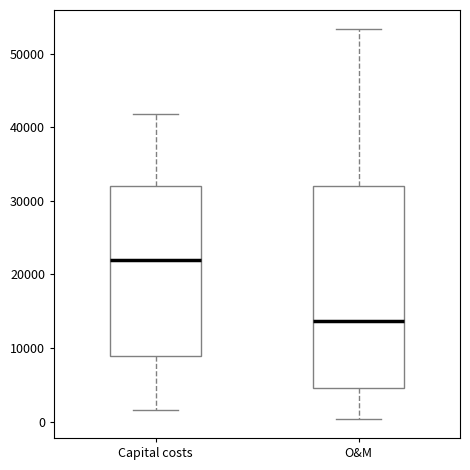

Which box has the lowest median line?

O&M